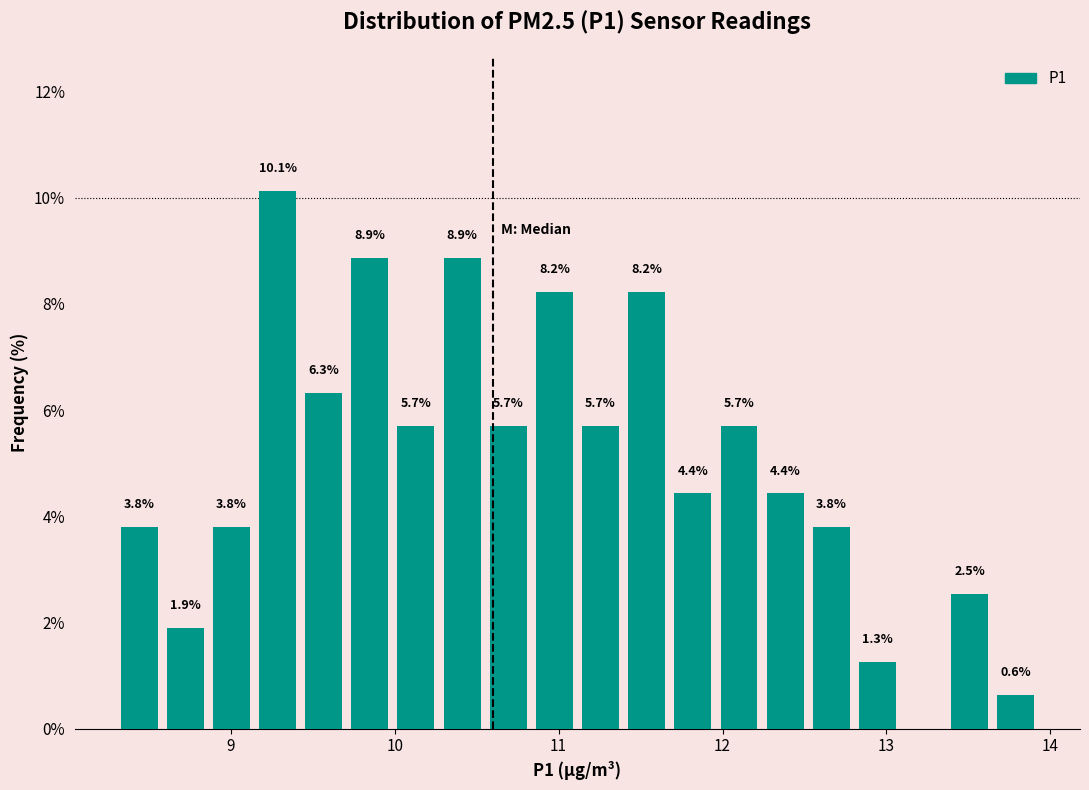

Read against the x-axis, roughly where is the centre of the tallest bar?

9.3